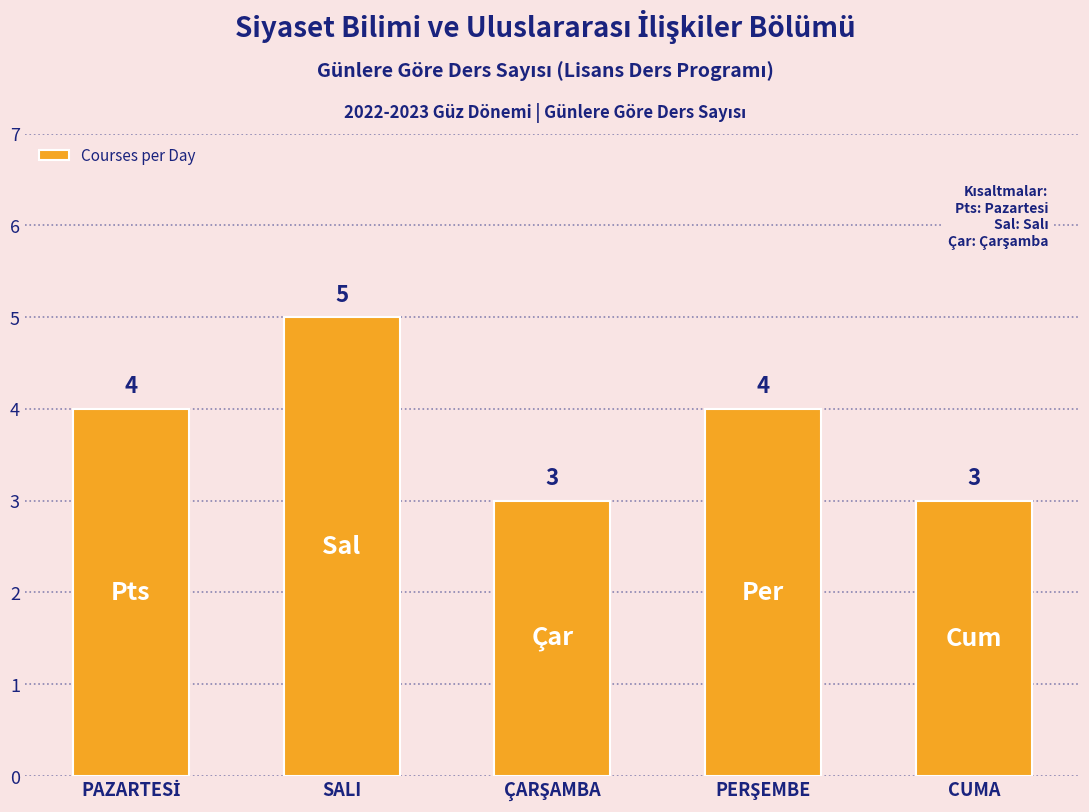

The chart shows a value of 5 at SALI. True or false?

True